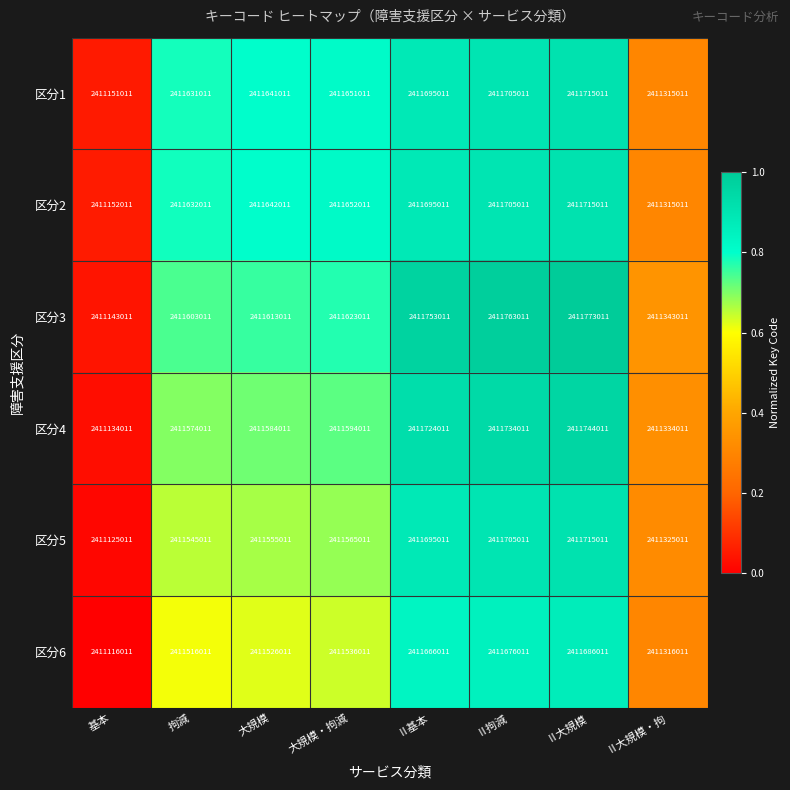

What is the total value across all series at Ⅱ基本?

14470228066